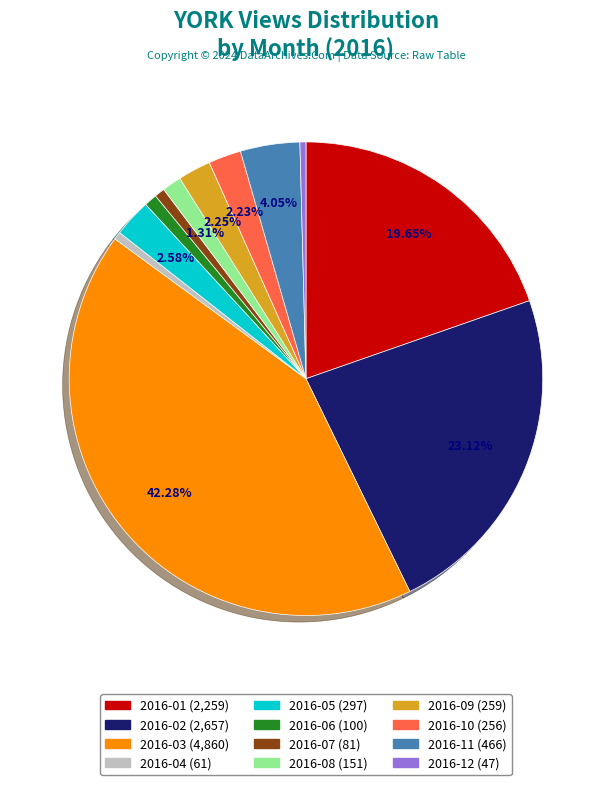

How many slices are in this pie chart?

12